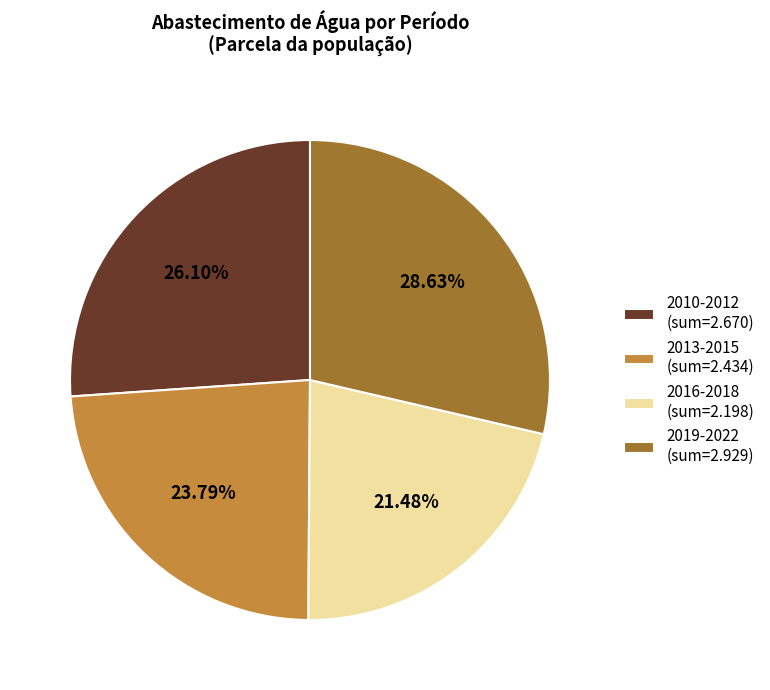

Does any single category account for the majority?

No